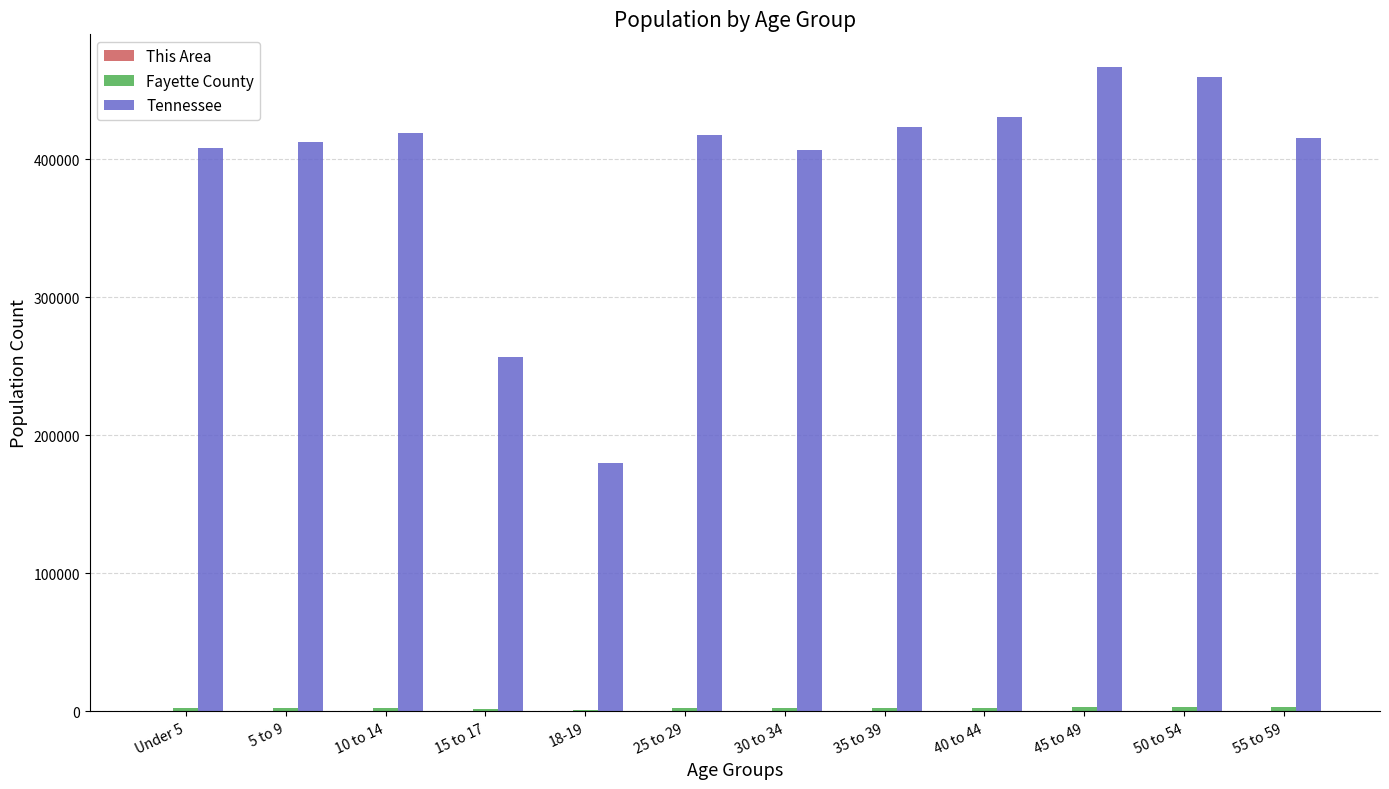

Which series changed the most between 15 to 17 and 40 to 44?

Tennessee